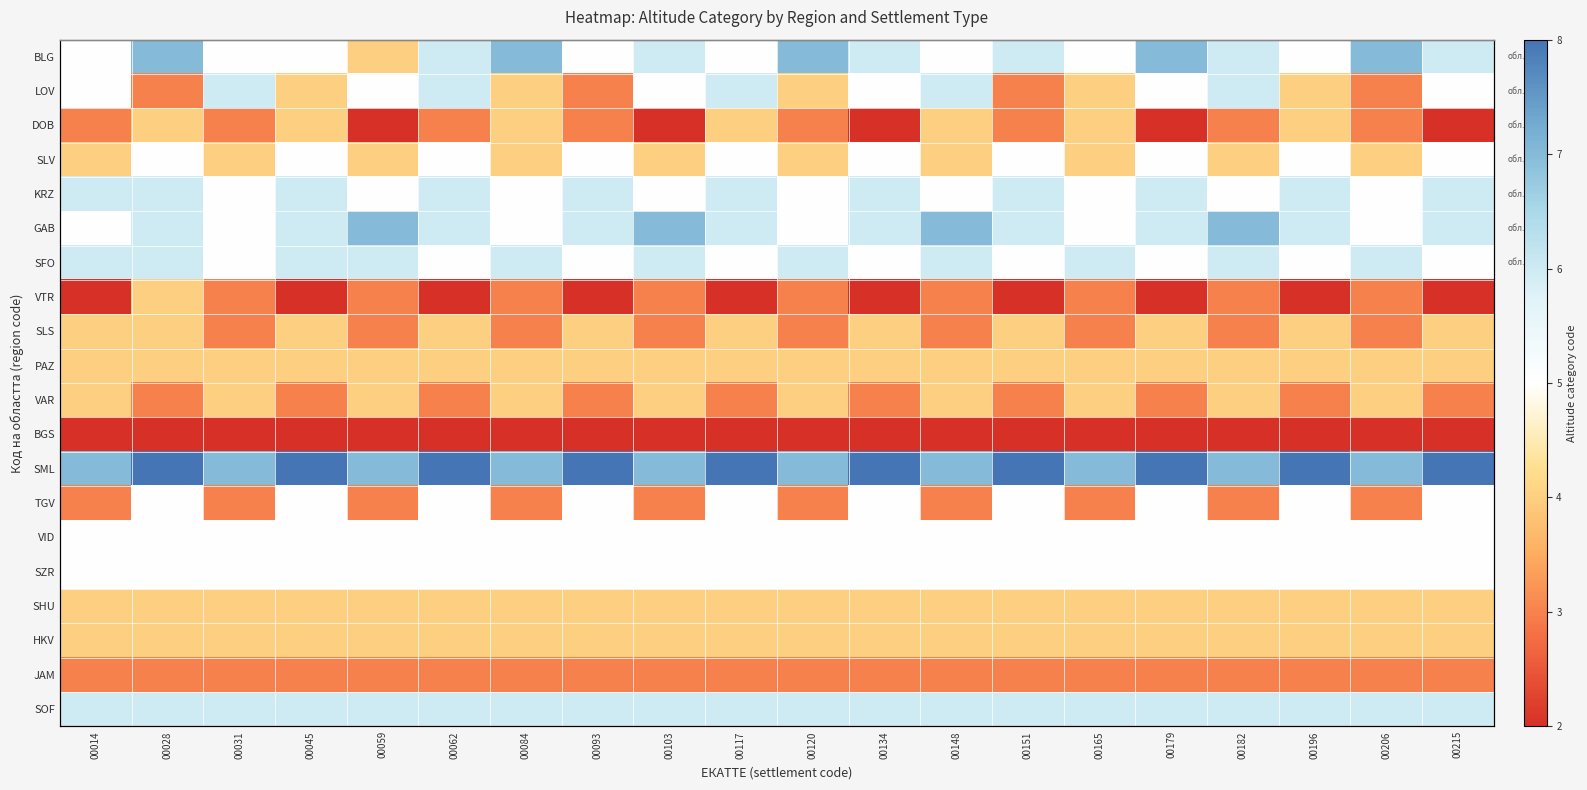

Rank the series at 00120 from highest to lowest value.

BLG, SML, SFO, SOF, KRZ, GAB, VID, SZR, LOV, SLV, PAZ, VAR, SHU, HKV, DOB, VTR, SLS, TGV, JAM, BGS